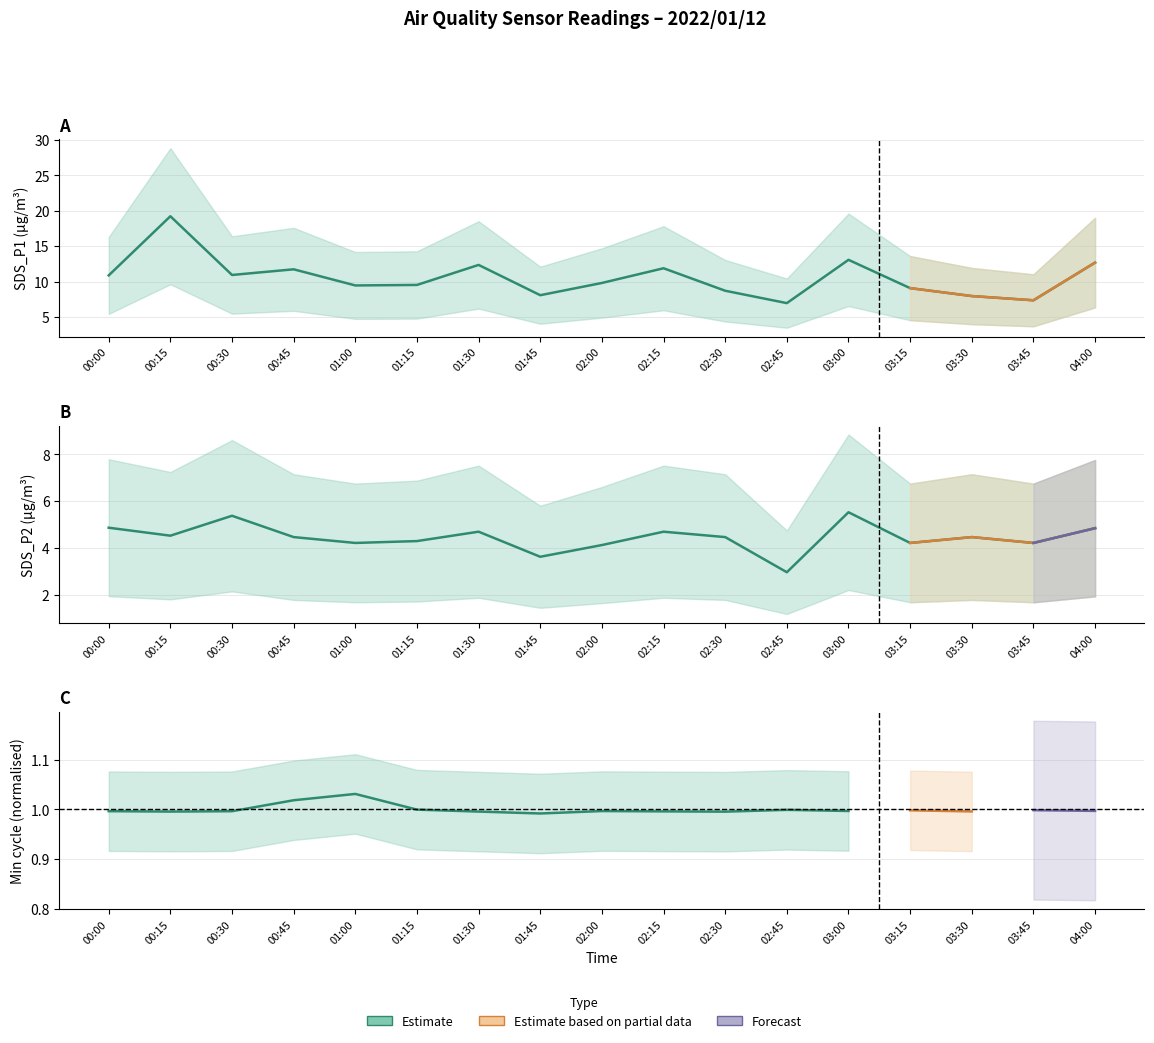

How many data points does each series have?

17